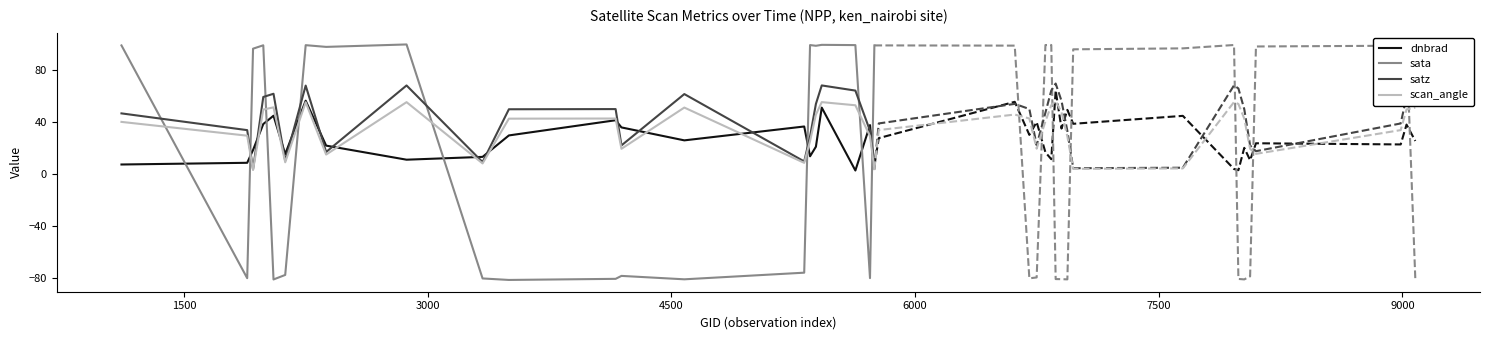

How many data points in sata are less than 96?

10